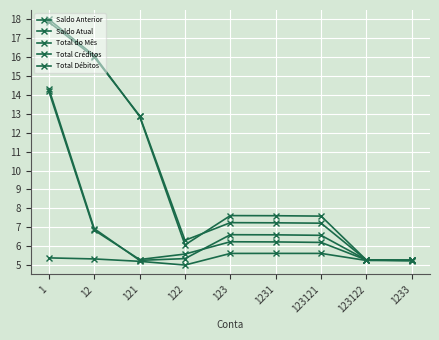

The value of Saldo Atual at 1231 is 6.6. True or false?

True